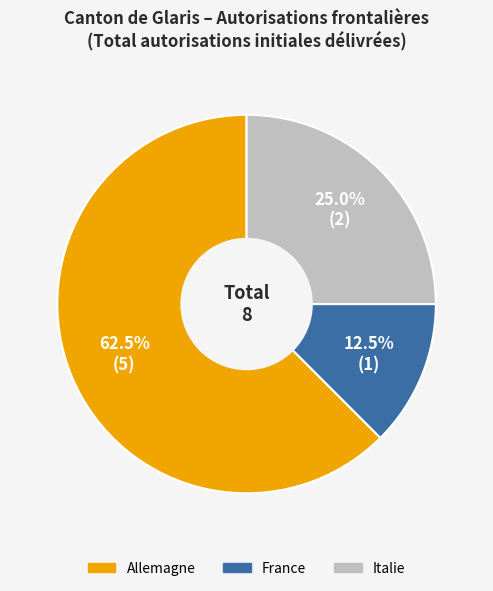

True or false: Italie accounts for 13% of the total.

False